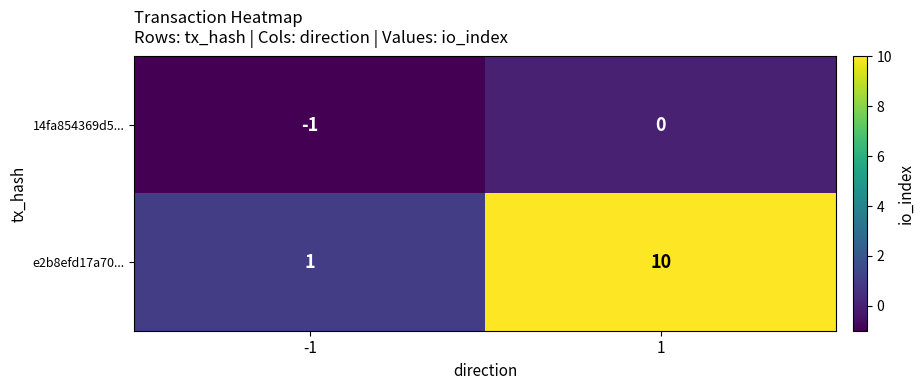

True or false: 14fa854369d5... has a value of -1 at -1.

True